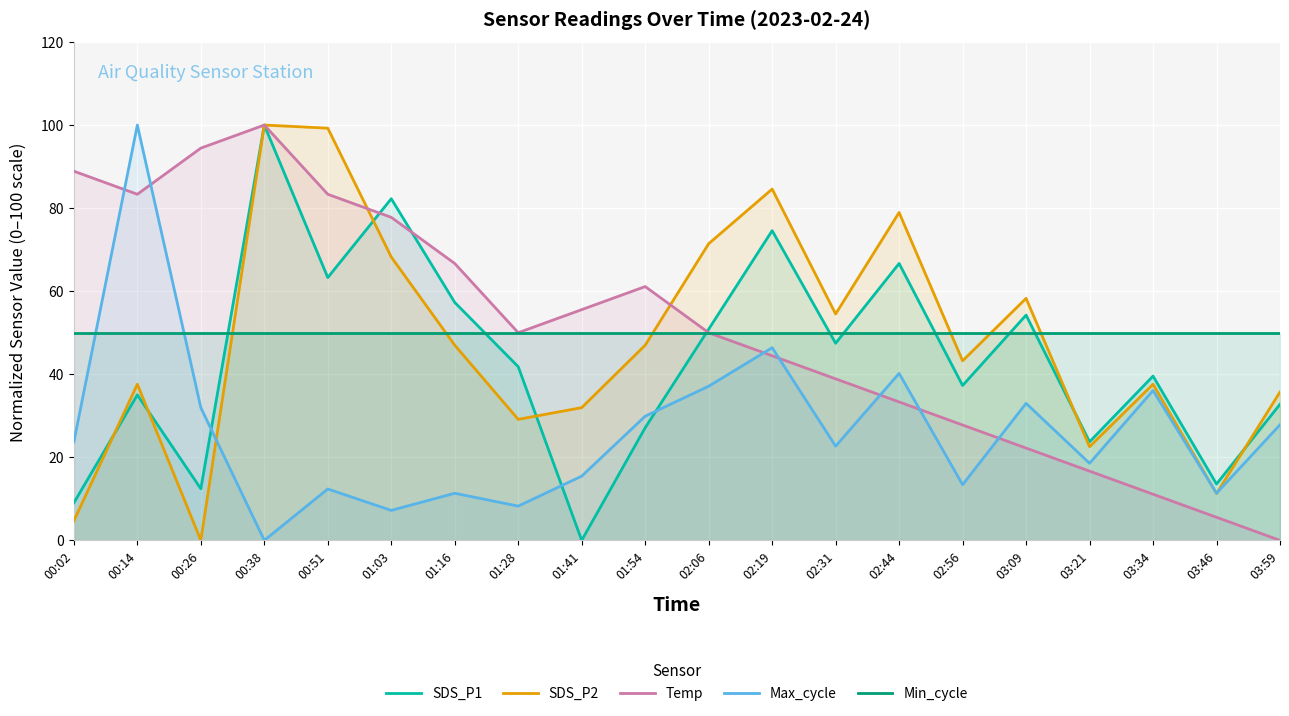

Rank the series by their maximum value, from highest to lowest.

SDS_P1, SDS_P2, Temp, Max_cycle, Min_cycle